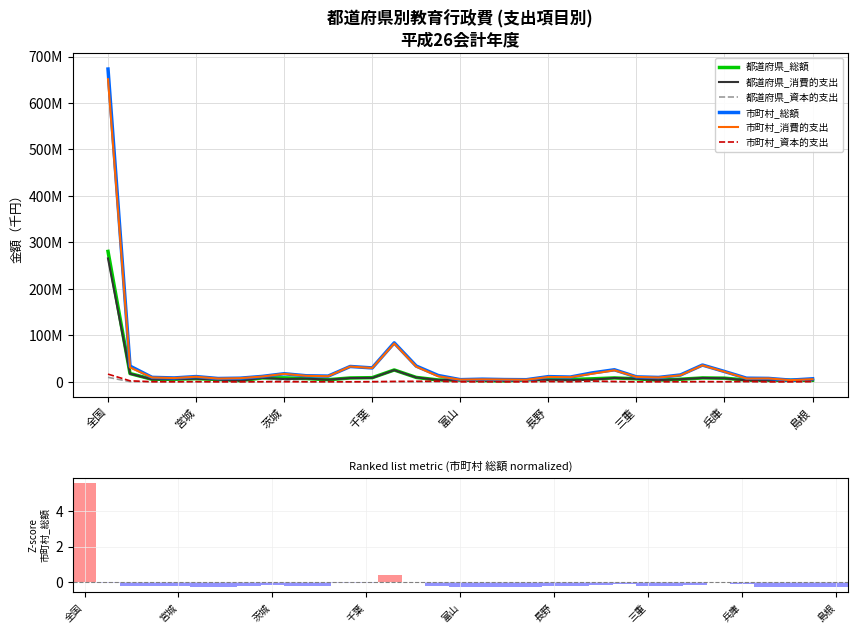

At 18, list the series in order from smallest to largest.

都道府県_資本的支出, 市町村_資本的支出, 都道府県_消費的支出, 都道府県_総額, 市町村_消費的支出, 市町村_総額